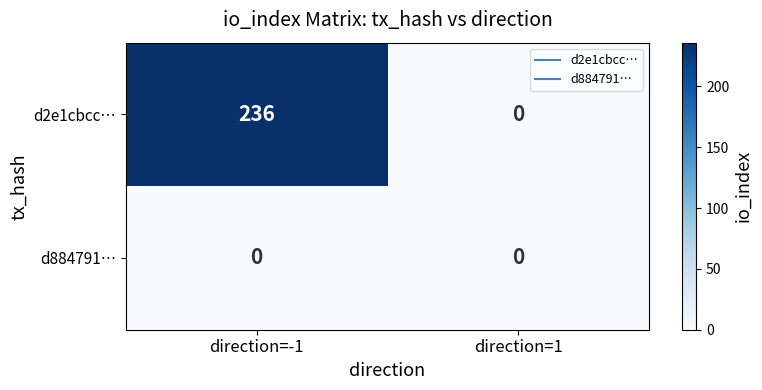

List the series in order of their peak value, highest first.

d2e1cbcc…, d884791…